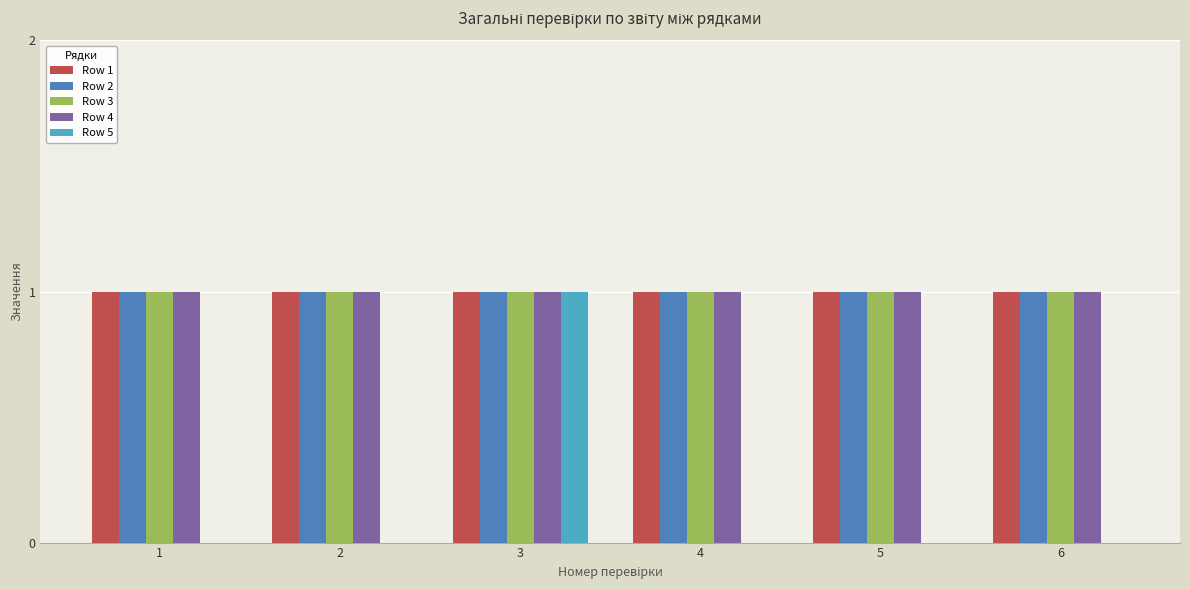

Is the value of Row 4 at 1 greater than the value of Row 5 at 4?

Yes